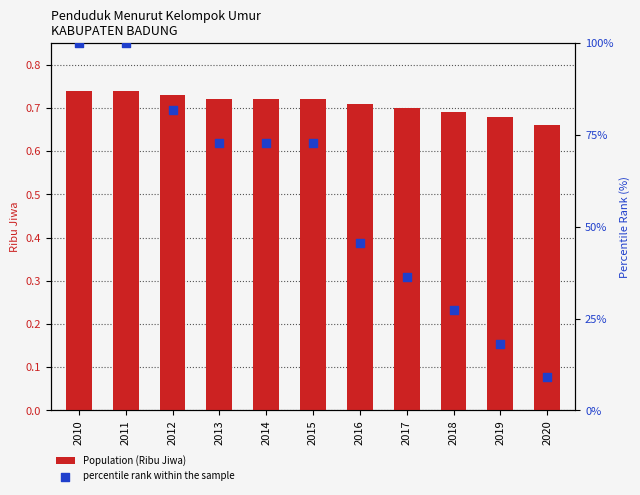

At how many categories does at least one series exceed 50?

6